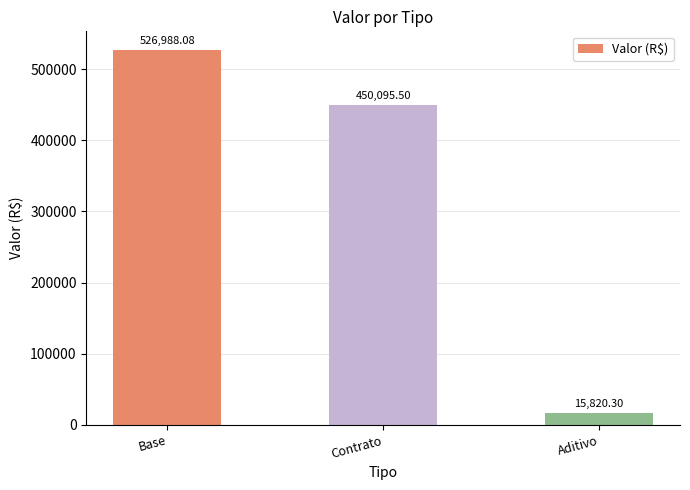

Reading left to right, extract all data points from this chart.

526988.1	450095.5	15820.3